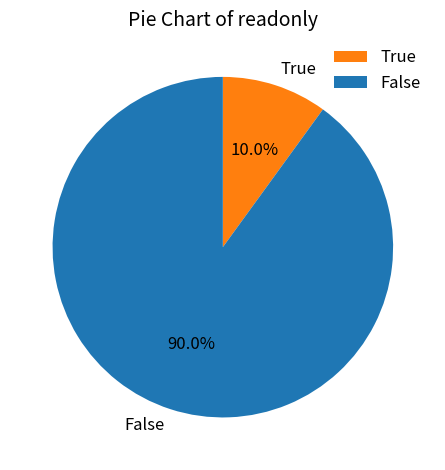

How many segments does this pie chart have?

2